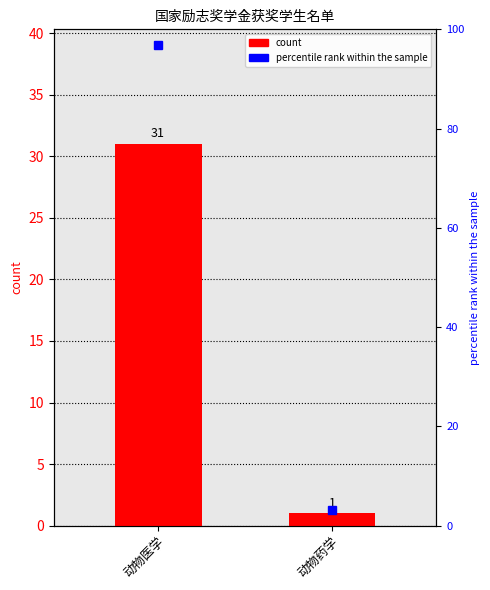

Read the count value at 动物药学.

1.0